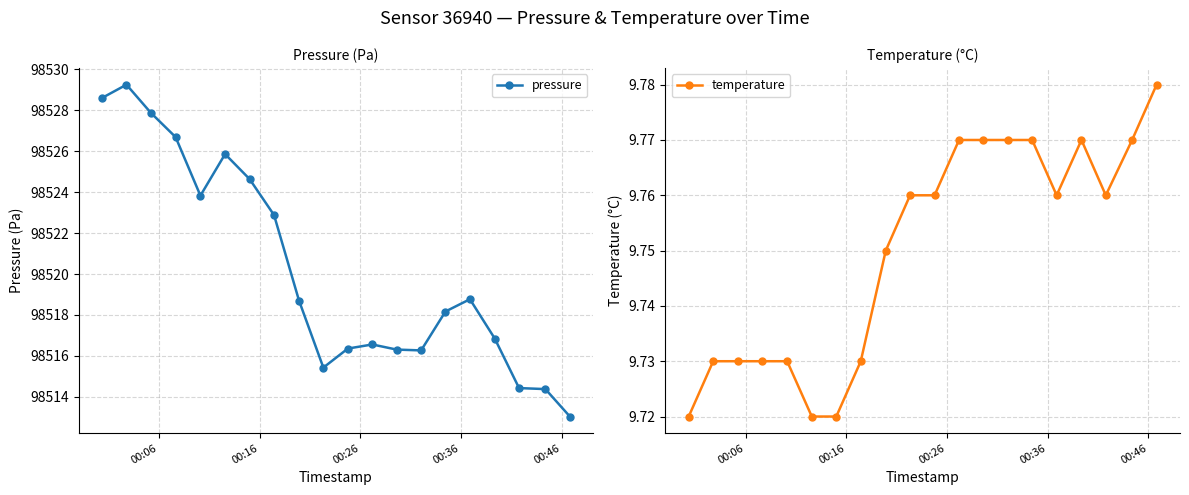

True or false: pressure has more than 2 interior local peaks.

True